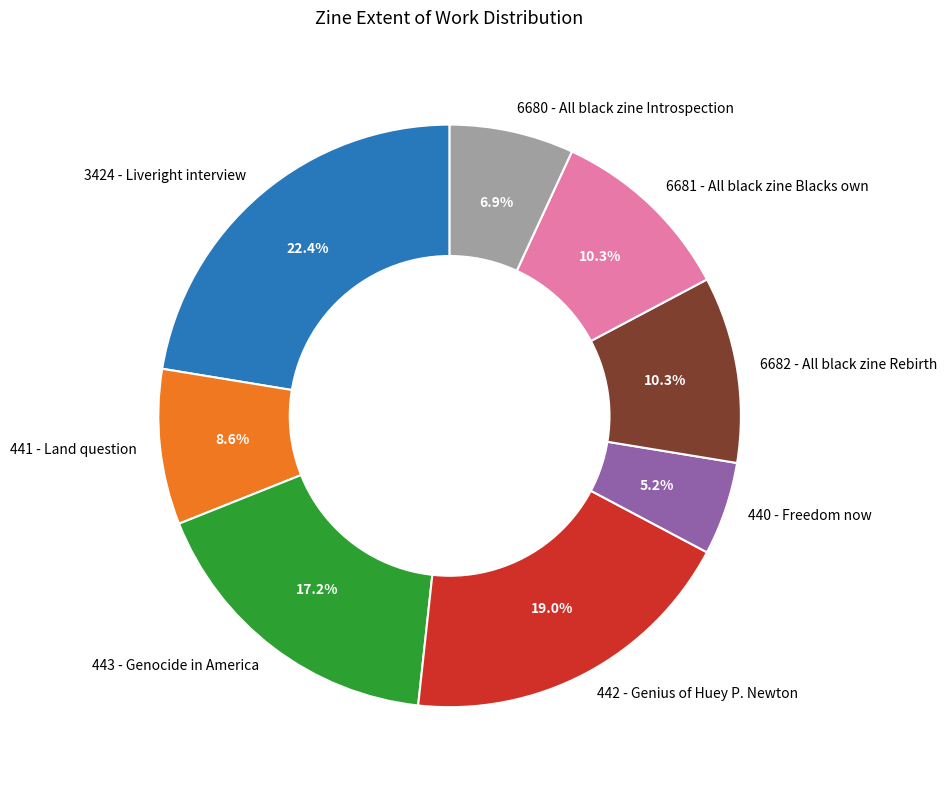

Approximately how many times larger is the value at 440 - Freedom now compared to 6681 - All black zine Blacks own?

0.5